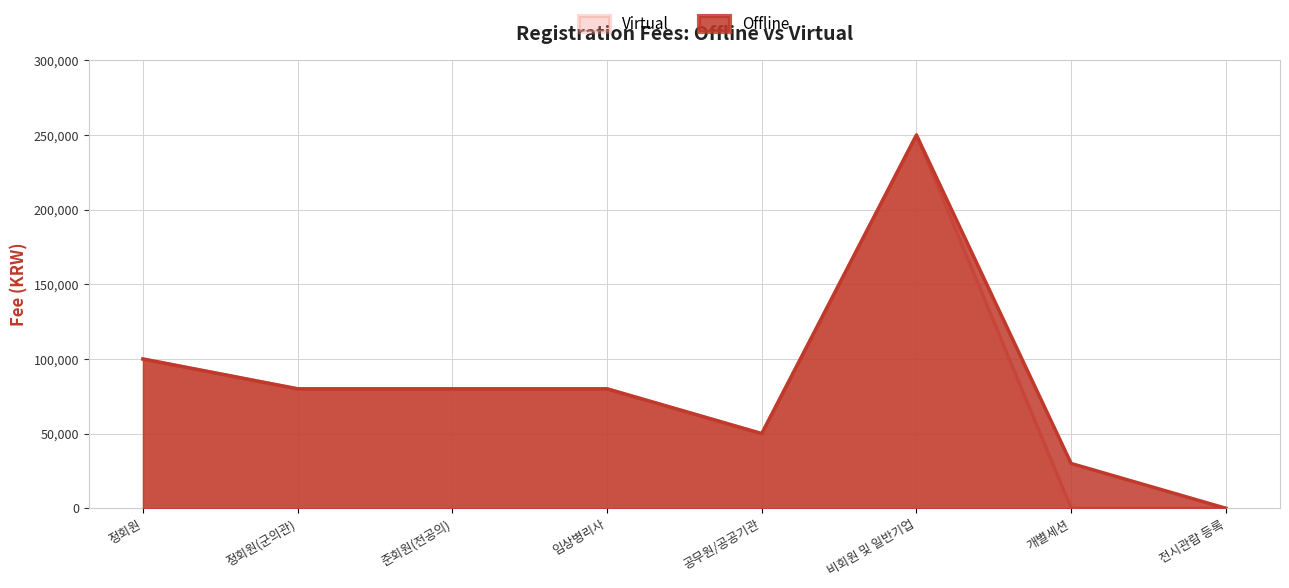

How many lines are shown in the chart?

2